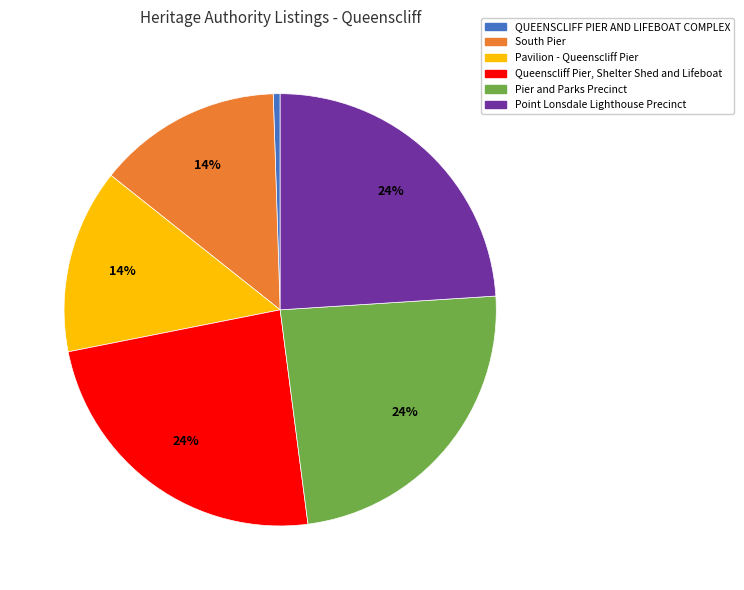

To the nearest percent, what percentage of the pie is Point Lonsdale Lighthouse Precinct?

24%